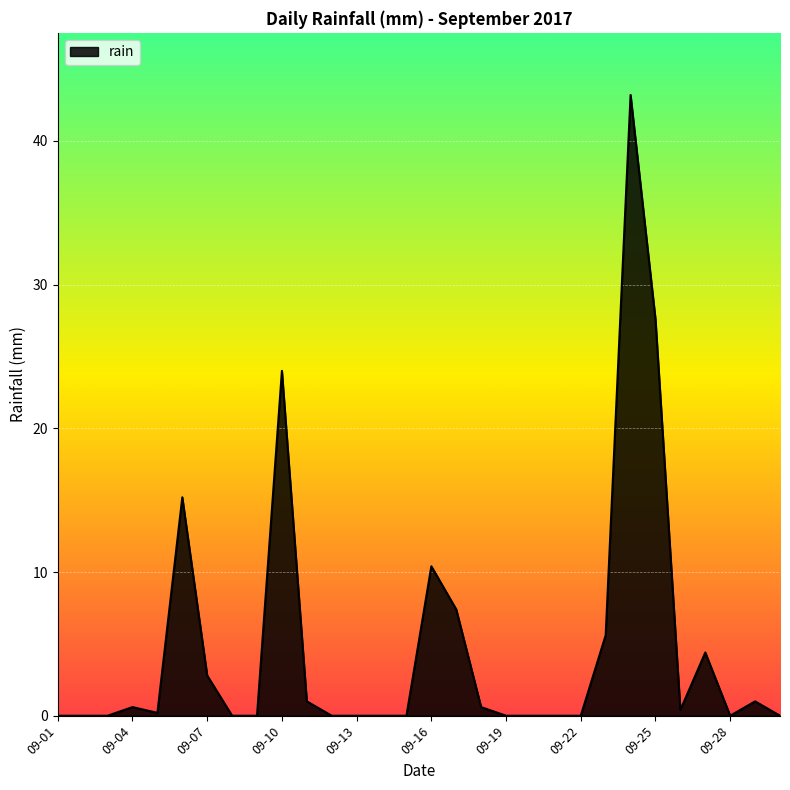

What is the sum of all values?

144.4